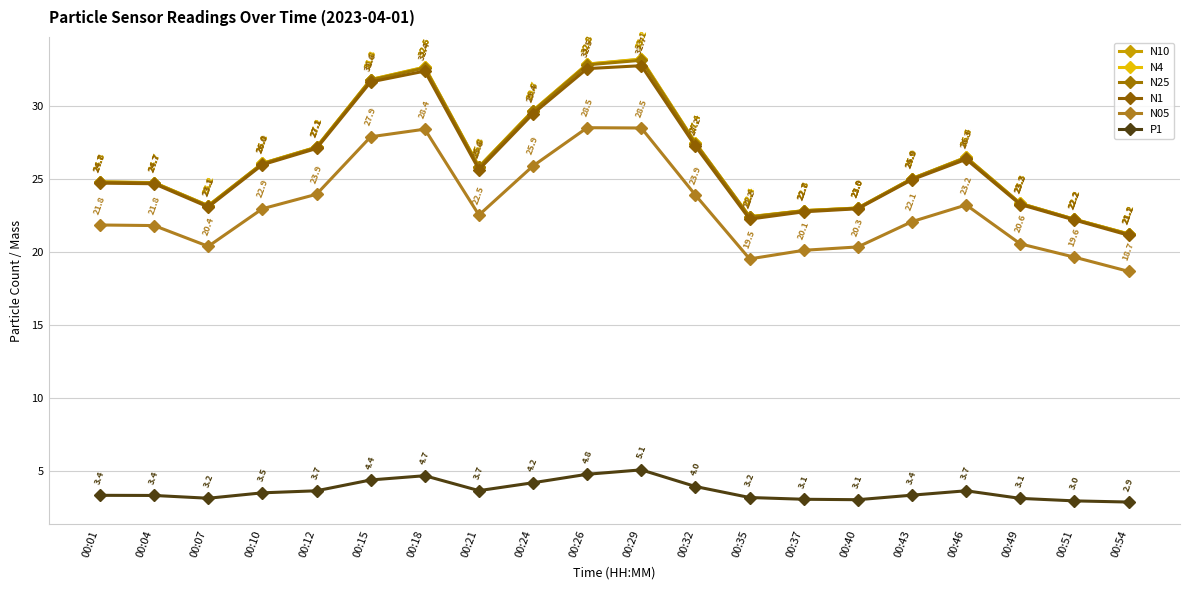

Rank the series at 00:40 from lowest to highest value.

P1, N05, N1, N25, N10, N4